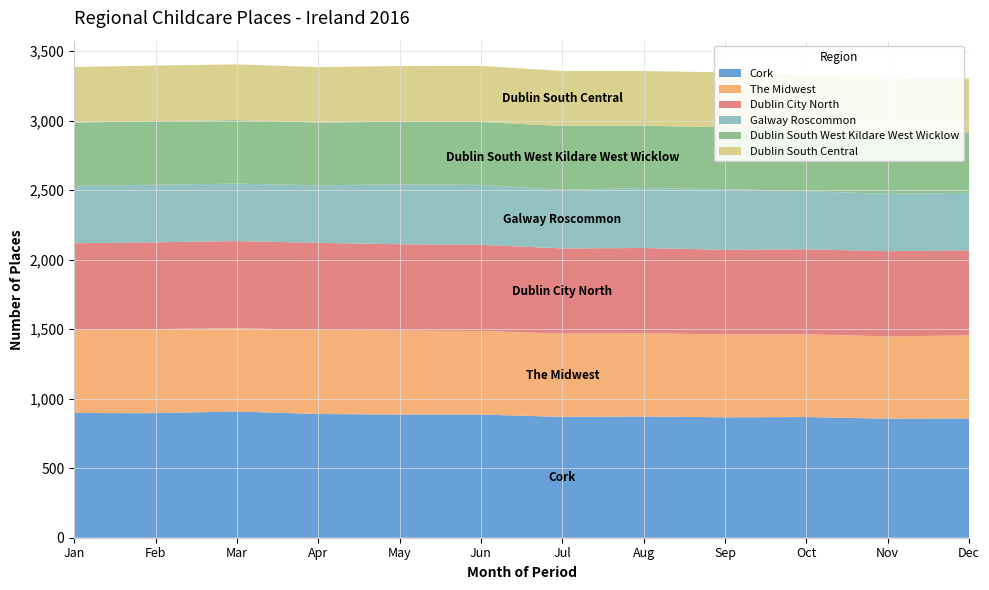

Reading left to right, what are all the values shown in this chart?

Cork: Jan=897	Feb=896	Mar=908	Apr=890	May=886	Jun=886	Jul=869	Aug=872	Sep=866	Oct=868	Nov=856	Dec=858
The Midwest: Jan=598	Feb=605	Mar=599	Apr=605	May=604	Jun=601	Jul=599	Aug=599	Sep=596	Oct=595	Nov=592	Dec=597
Dublin City North: Jan=623	Feb=624	Mar=627	Apr=626	May=621	Jun=620	Jul=613	Aug=613	Sep=609	Oct=612	Nov=613	Dec=612
Galway Roscommon: Jan=413	Feb=414	Mar=413	Apr=414	May=431	Jun=431	Jul=422	Aug=431	Sep=436	Oct=418	Nov=412	Dec=414
Dublin South West Kildare West Wicklow: Jan=455	Feb=457	Mar=457	Apr=451	May=450	Jun=452	Jul=459	Aug=448	Sep=446	Oct=444	Nov=447	Dec=435
Dublin South Central: Jan=400	Feb=400	Mar=401	Apr=399	May=401	Jun=404	Jul=395	Aug=394	Sep=394	Oct=392	Nov=389	Dec=387